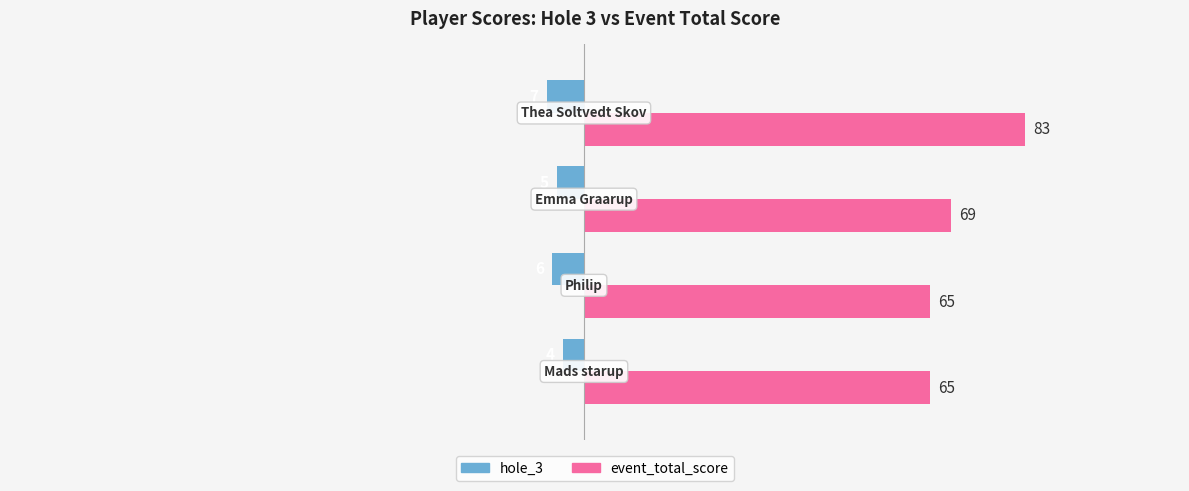

What are all the series names shown in the legend?

hole_3, event_total_score